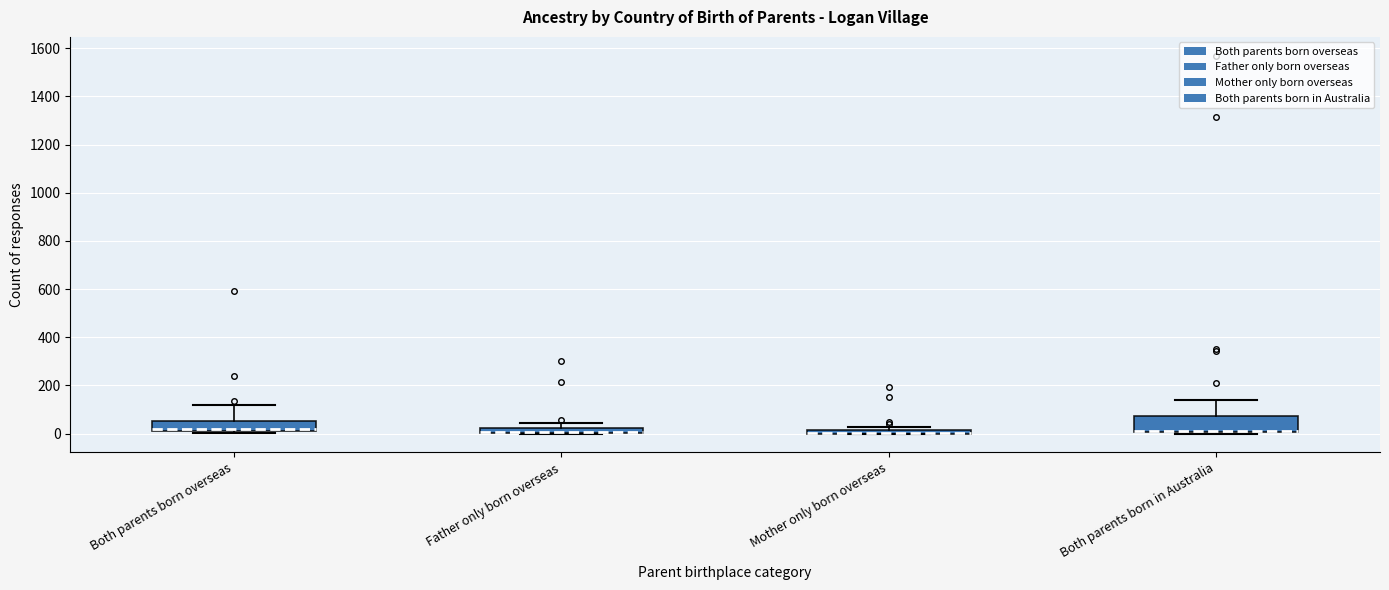

Where is the lower edge of the box for Father only born overseas on the y-axis? The values are not printed on the chart, so give them approximately, as read against the axis.

0